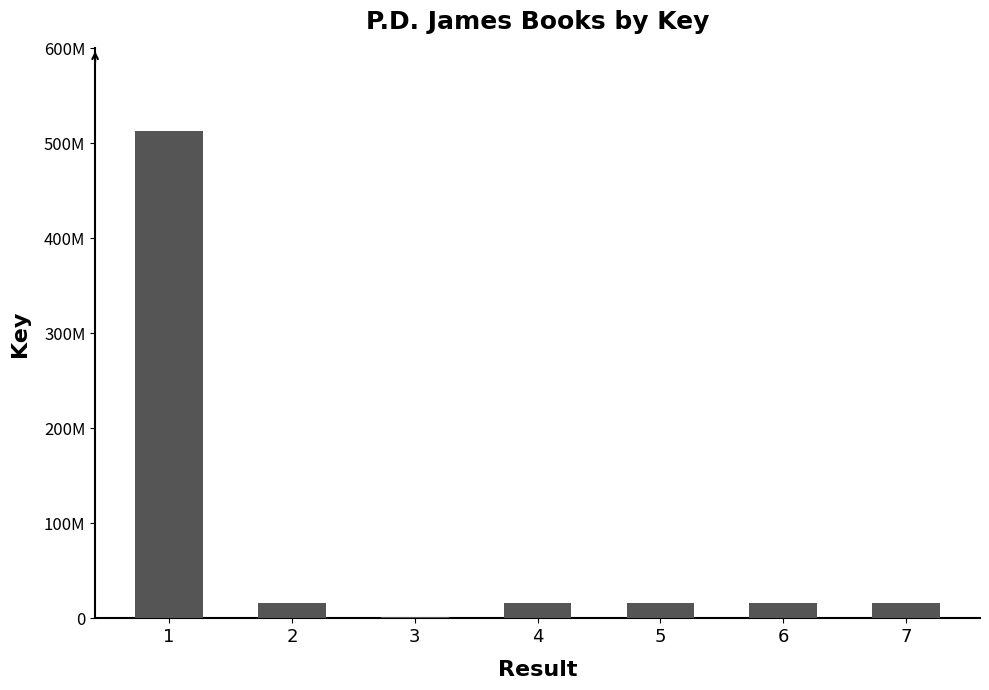

Reading right to left, transcribe all the data shown in this chart.

16277806	16277812	16277821	16277827	1054380	16277918	513339450